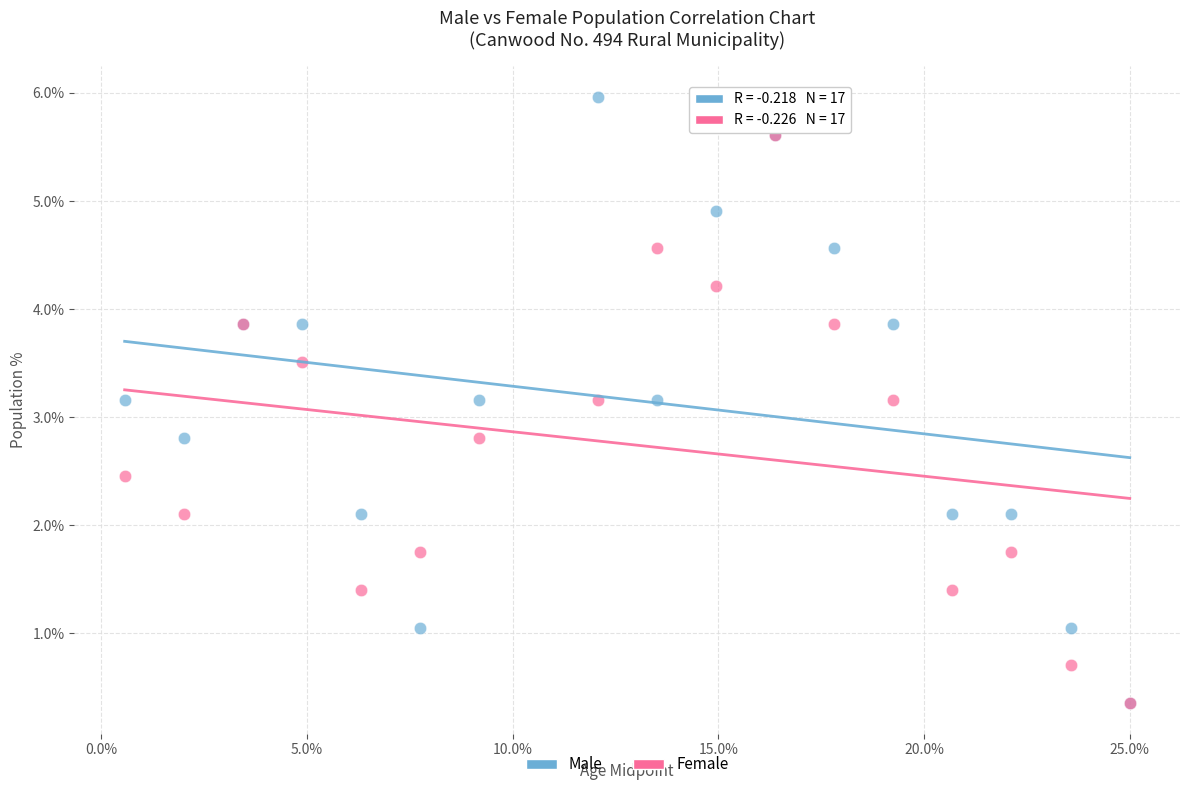

What are all the series names shown in the legend?

Male, Female